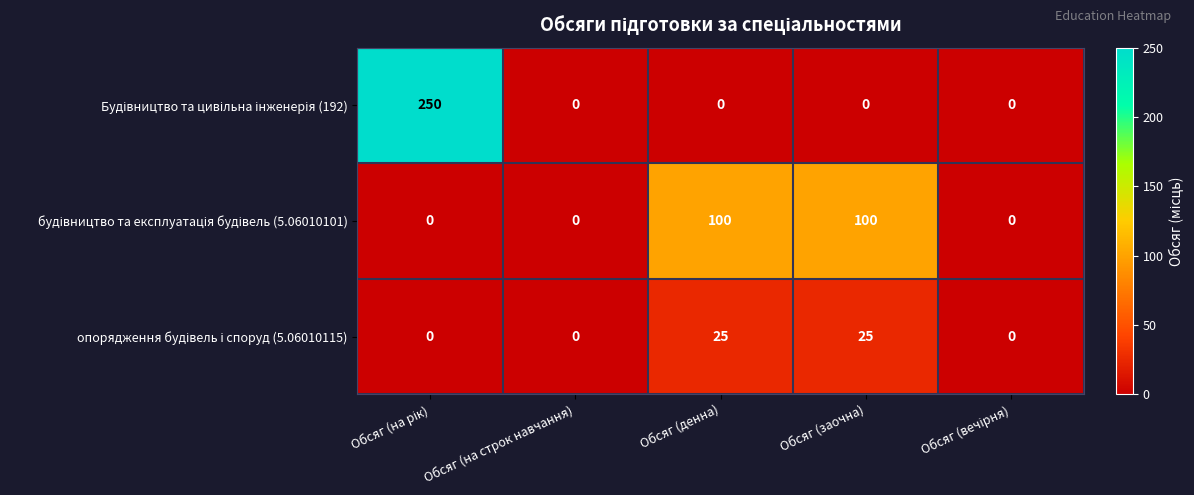

What is the spread (max minus min) of values at Обсяг (заочна)?

100